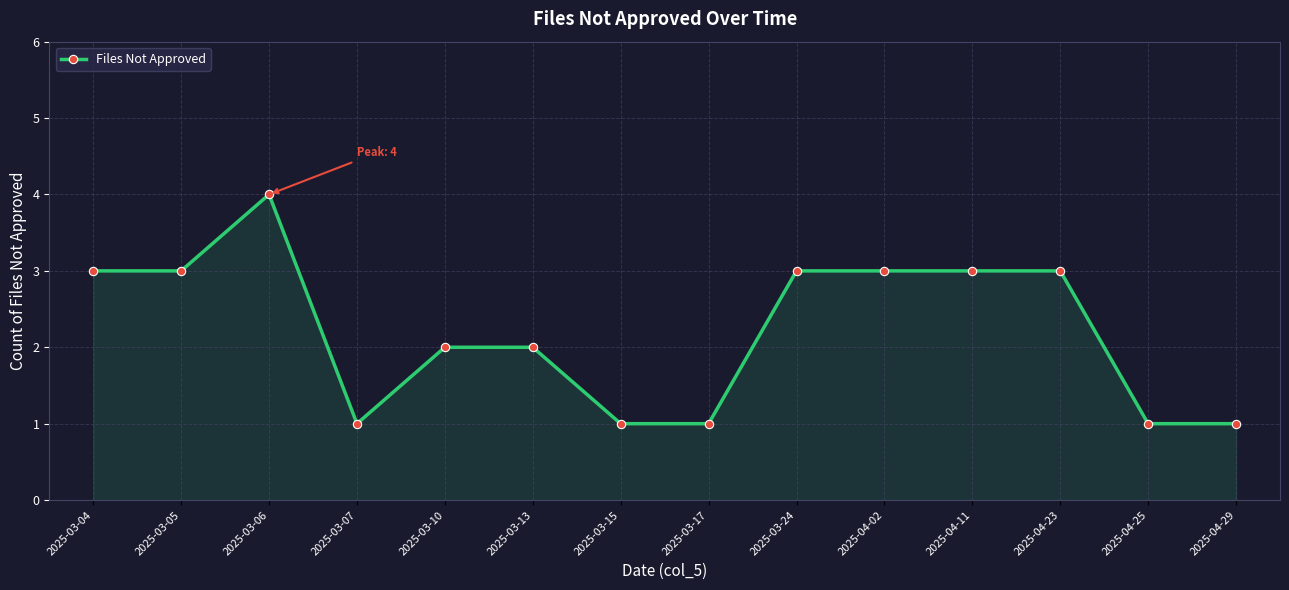

What is the label of the 5th point from the right?

2025-04-02